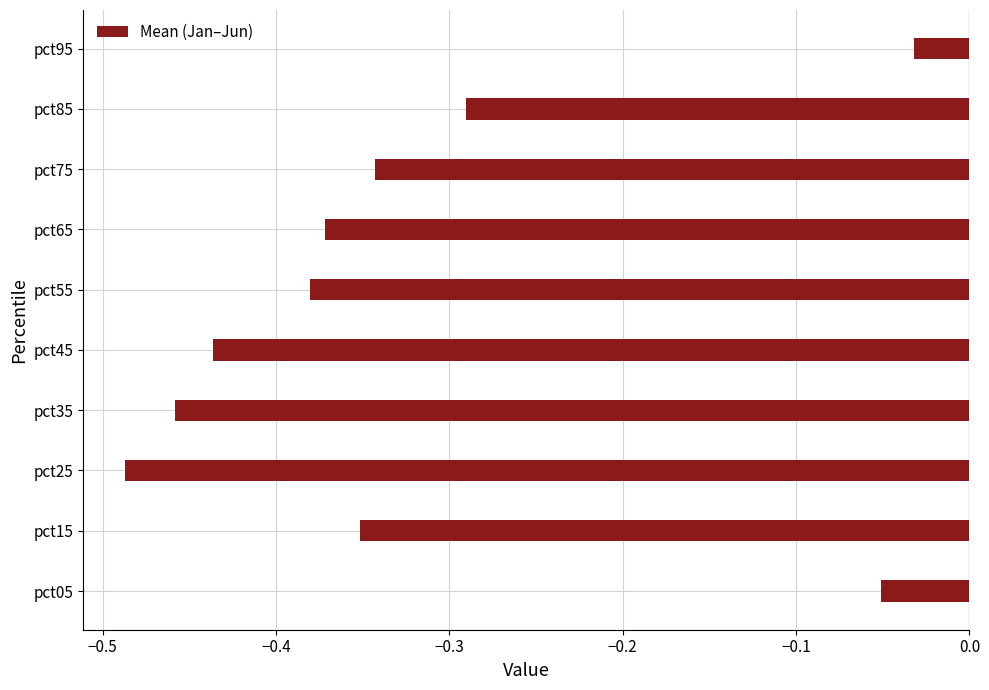

Are the bars grouped side by side (vs. stacked)?

No